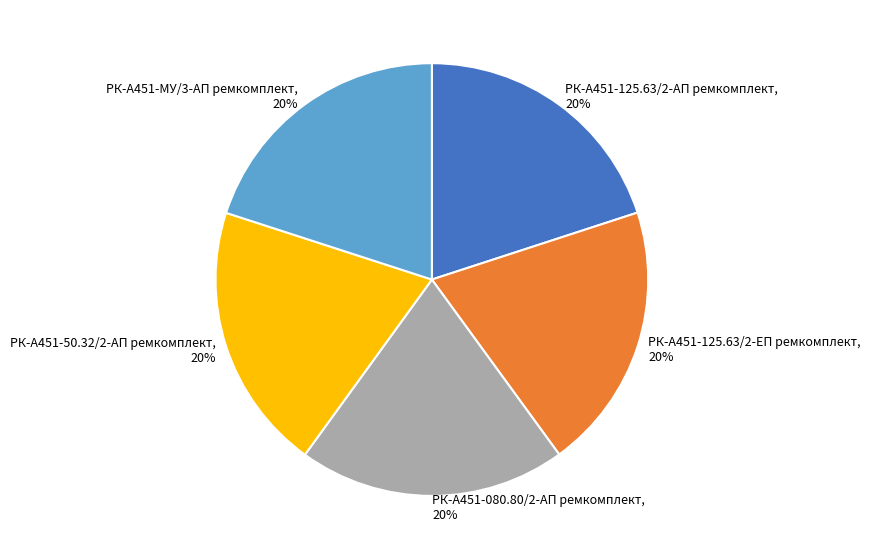

Is there any slice that represents more than half of the pie?

No